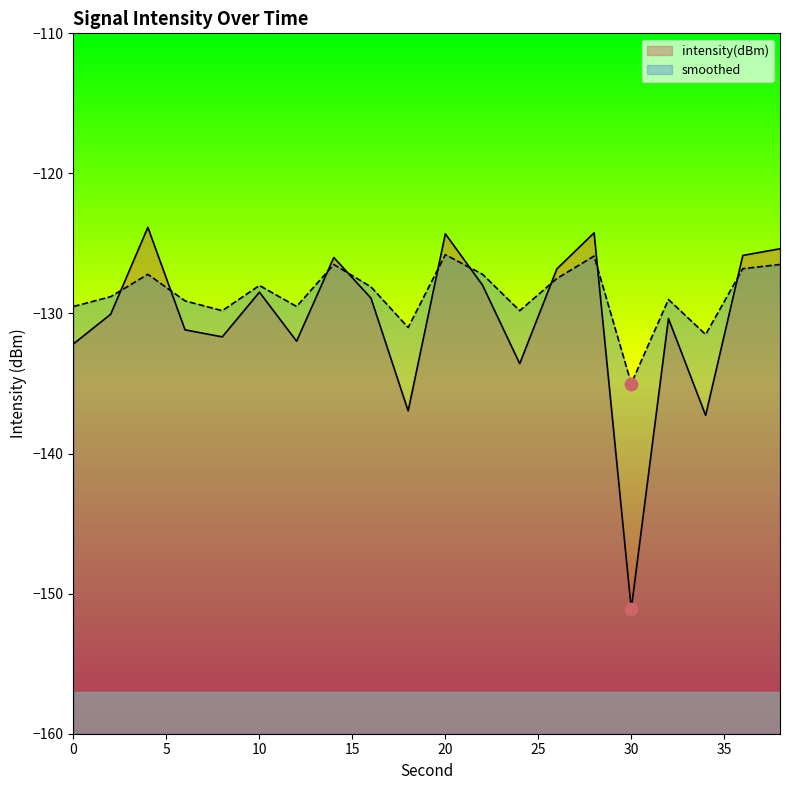

Which series has the largest total across all categories?

smoothed